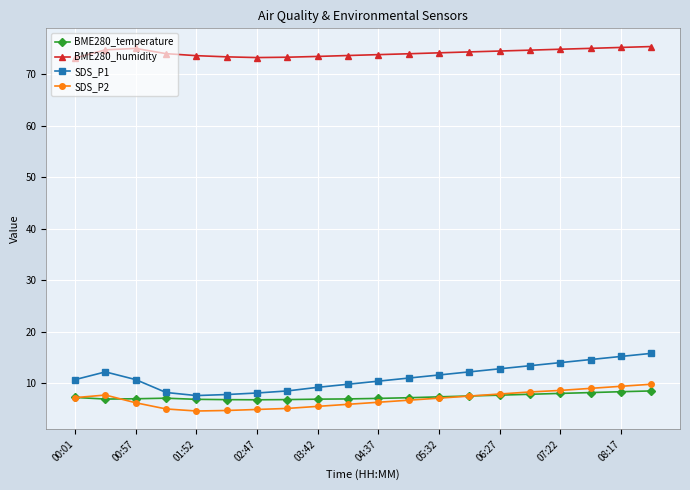

At how many categories does at least one series exceed 14?

20